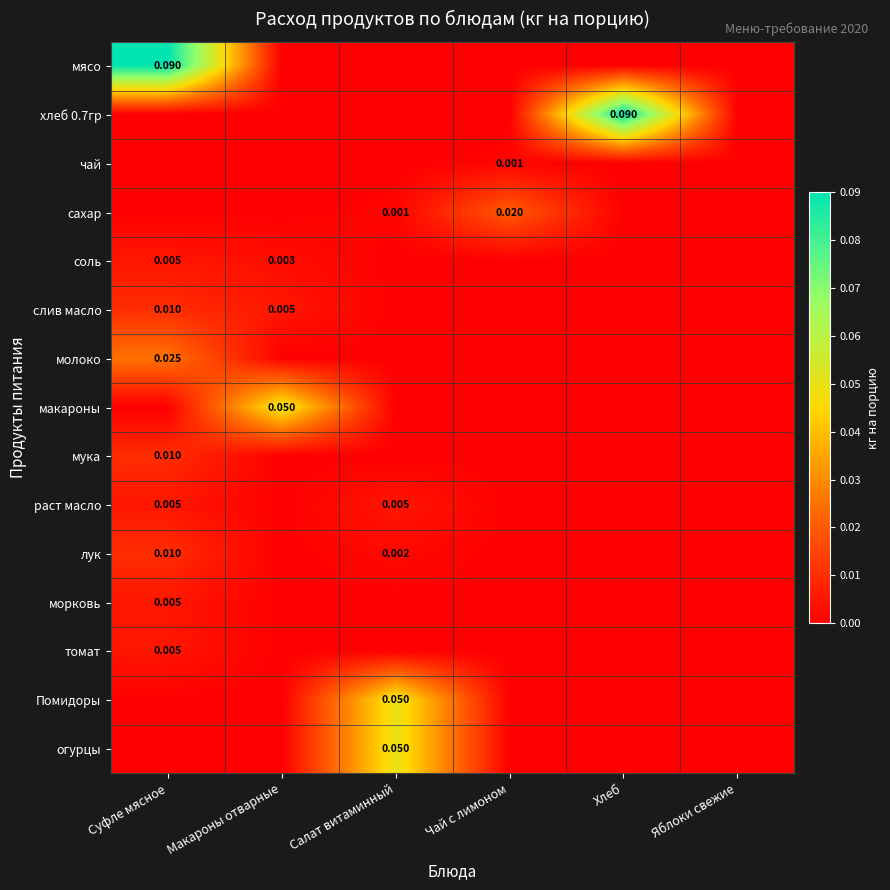

Which series has the largest range (max minus min)?

мясо